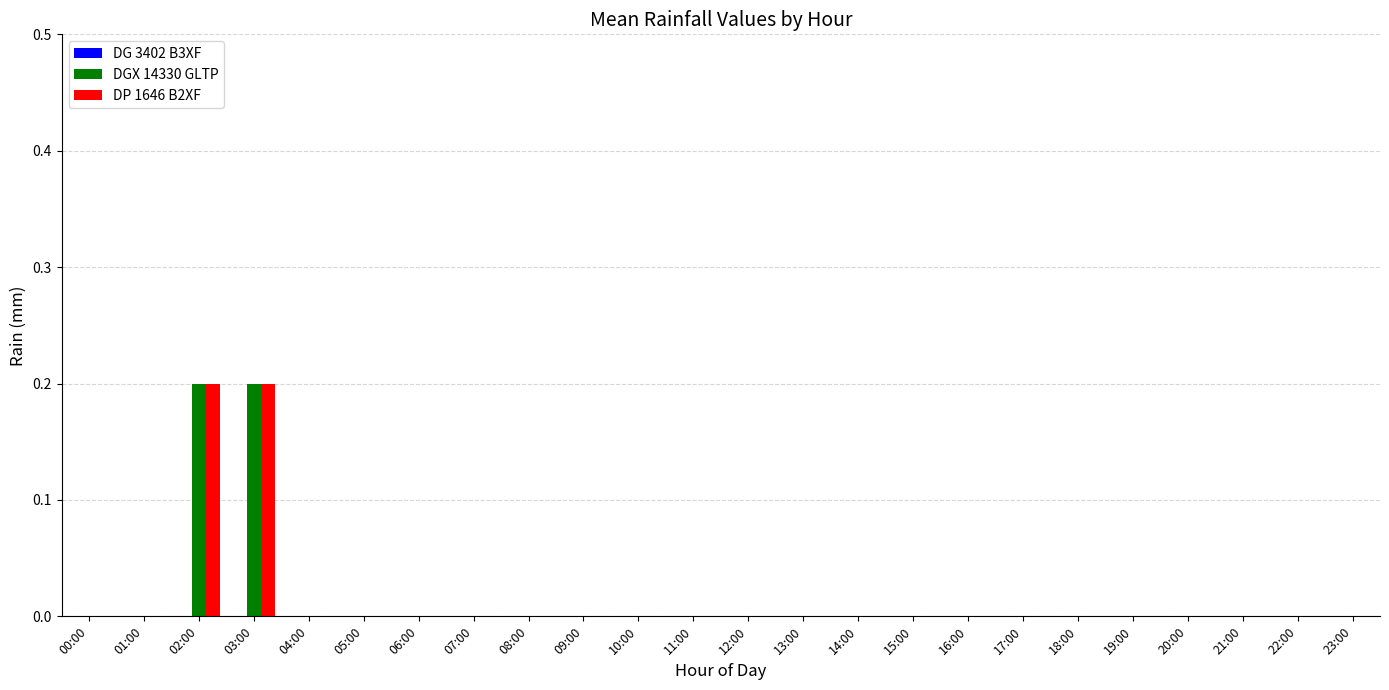

The DP 1646 B2XF series shows 0.1 at 23:00. True or false?

False